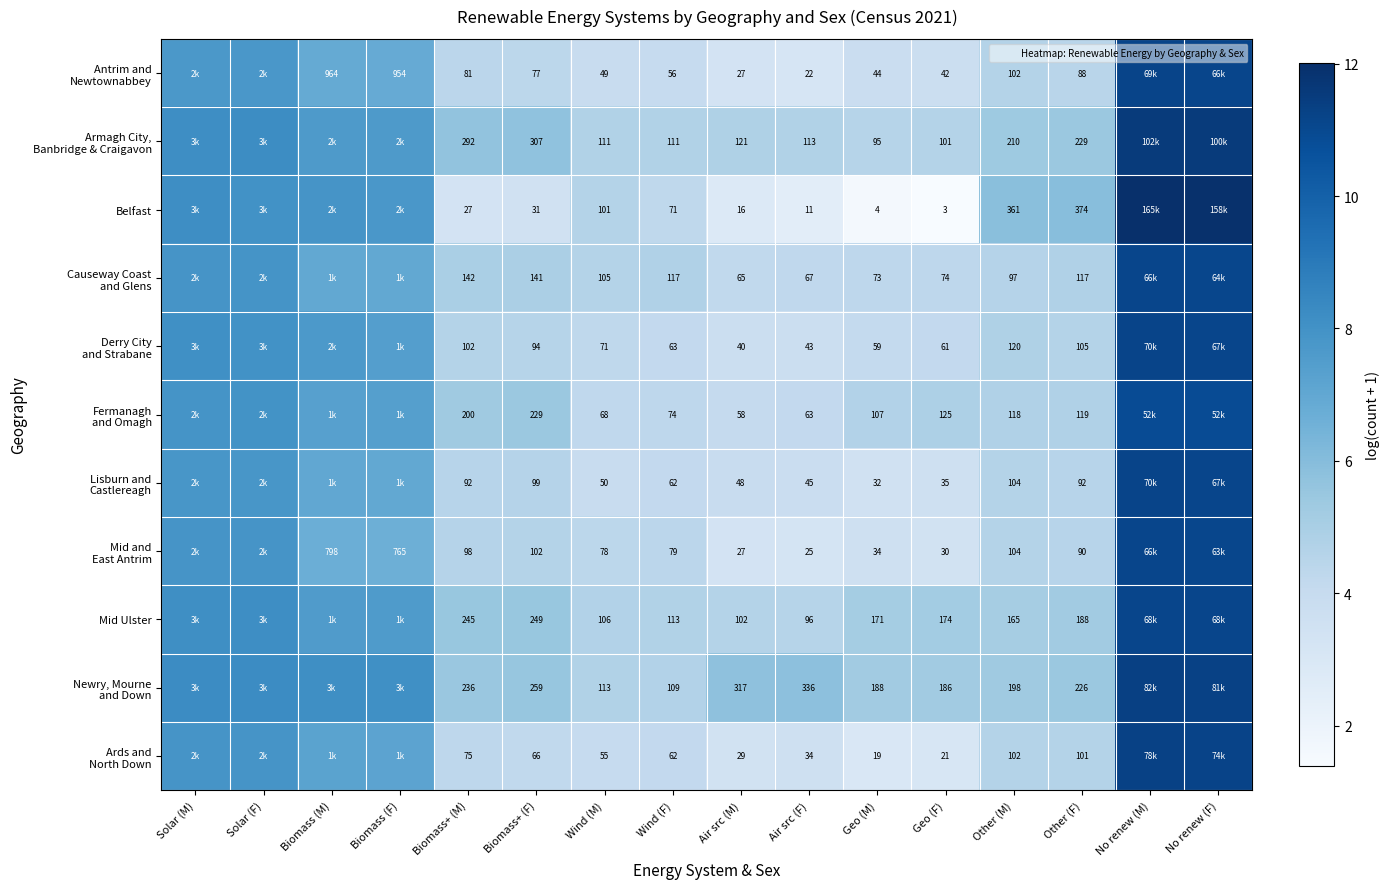

Is it true that Fermanagh and Omagh equals 7.6 at Wind (M)?

False